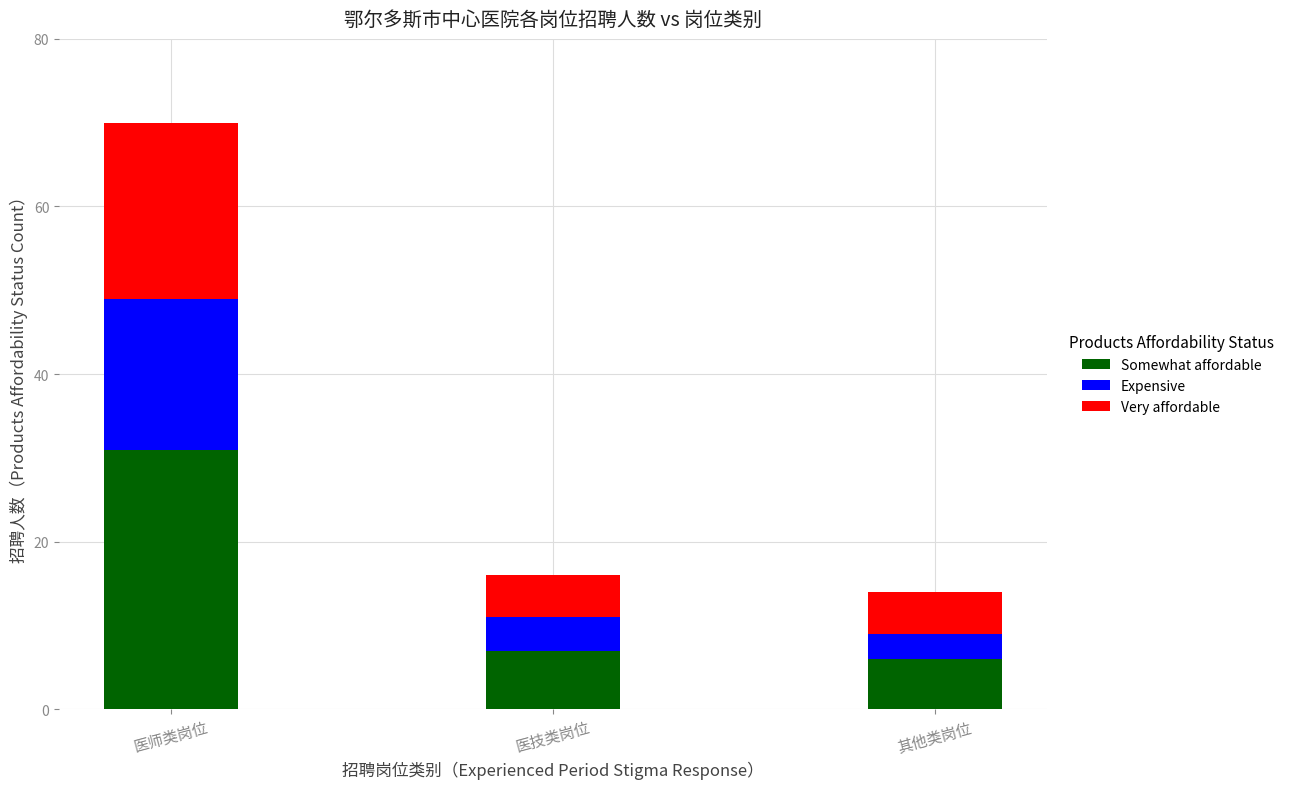

Rank the categories by Somewhat affordable value from lowest to highest.

其他类岗位, 医技类岗位, 医师类岗位